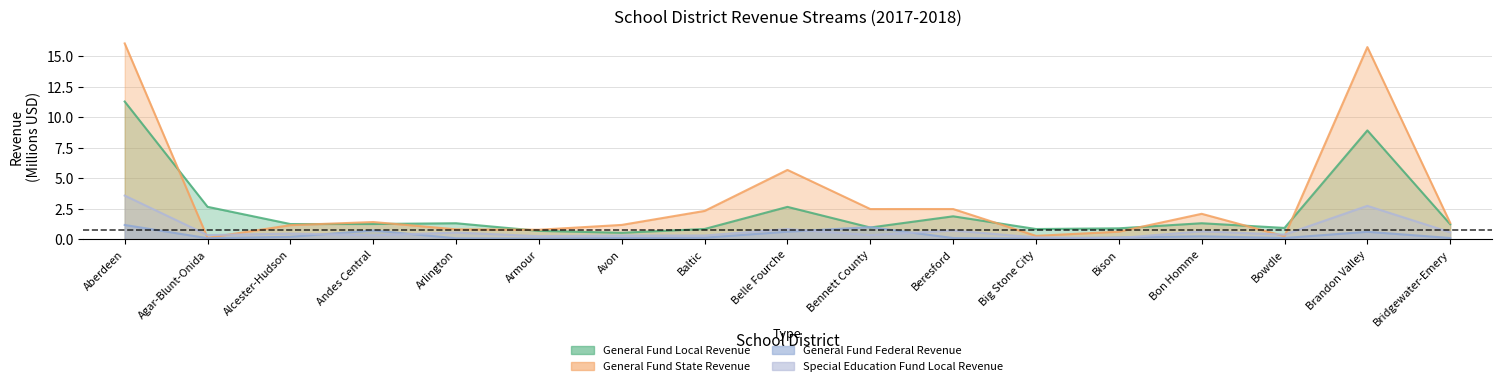

Where is the first local maximum for General Fund Federal Revenue?

Andes Central